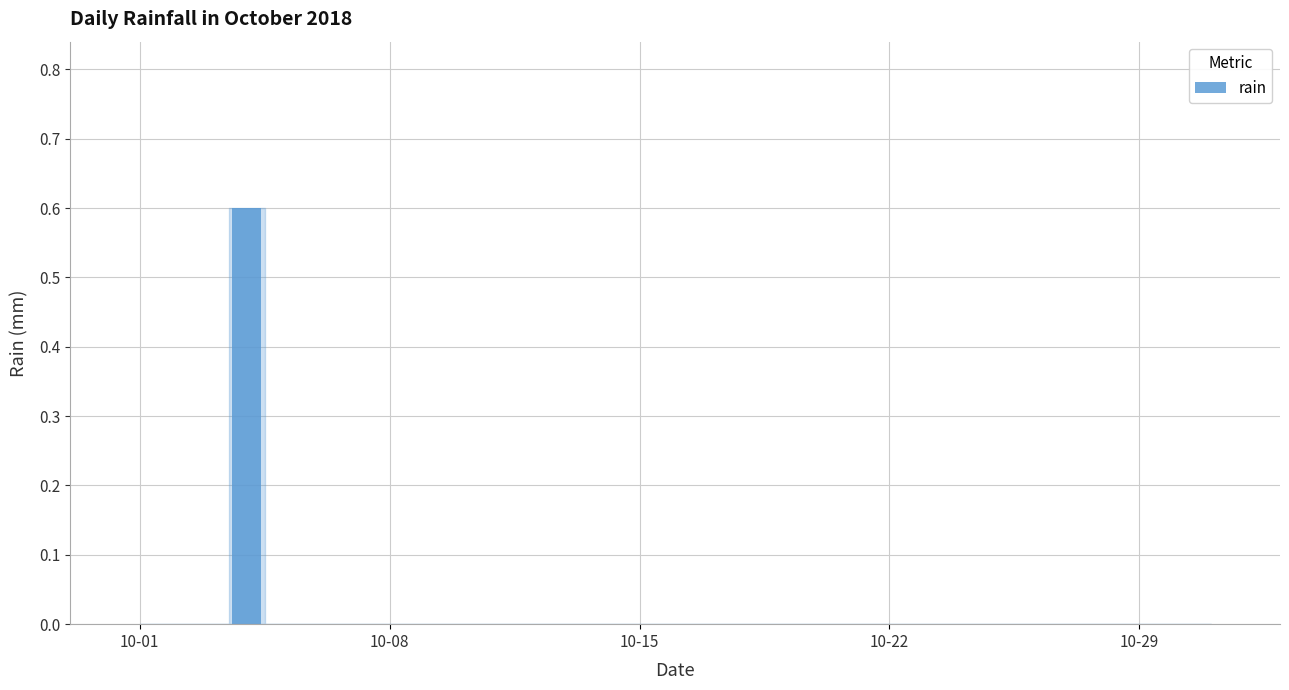

What is the greatest value displayed?

0.6